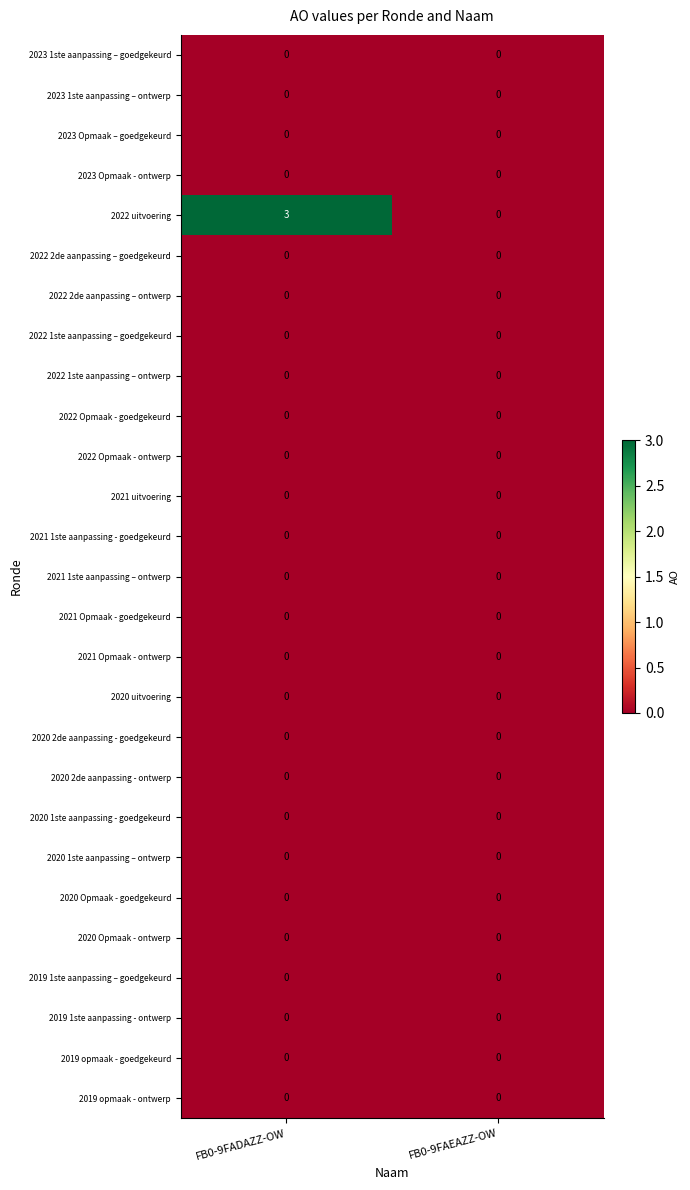

Between FB0-9FADAZZ-OW and FB0-9FAEAZZ-OW, which series saw the biggest shift?

2022 uitvoering